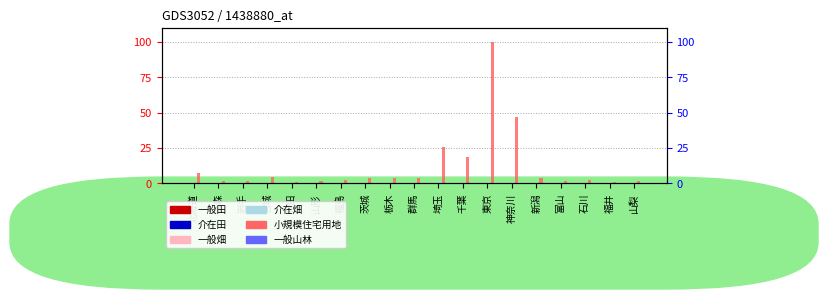

Count the number of categories in the chart.

19